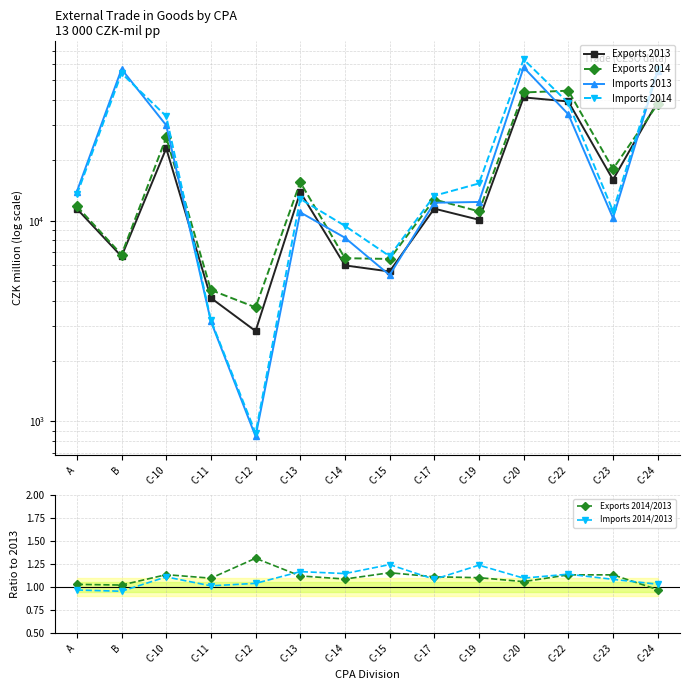

List the labels in order of Imports 2014/2013 value, smallest first.

B, A, C-11, C-24, C-12, C-23, C-17, C-20, C-10, C-22, C-14, C-13, C-19, C-15